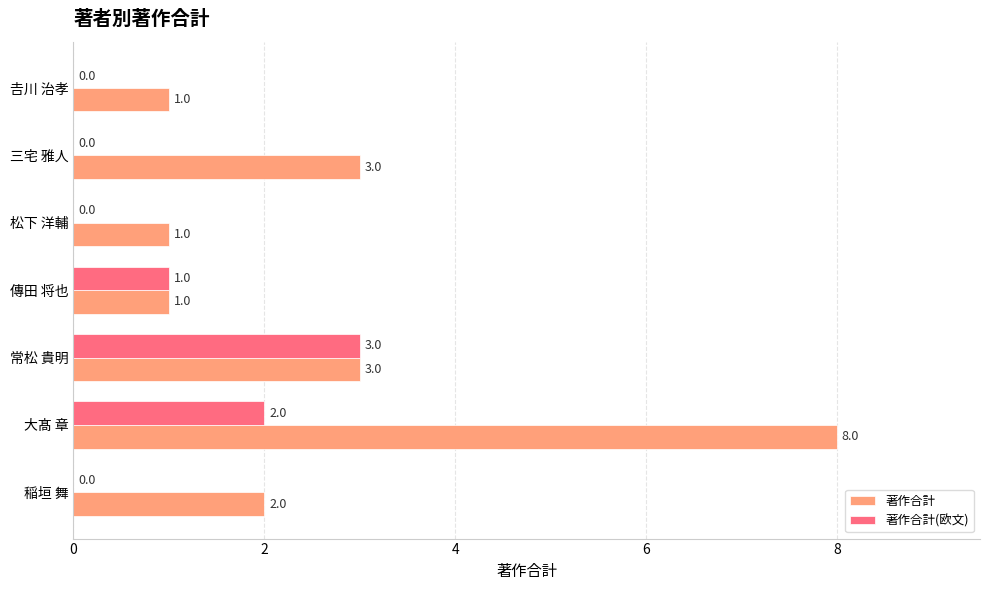

What is the sum of all 著作合計(欧文) values?

6